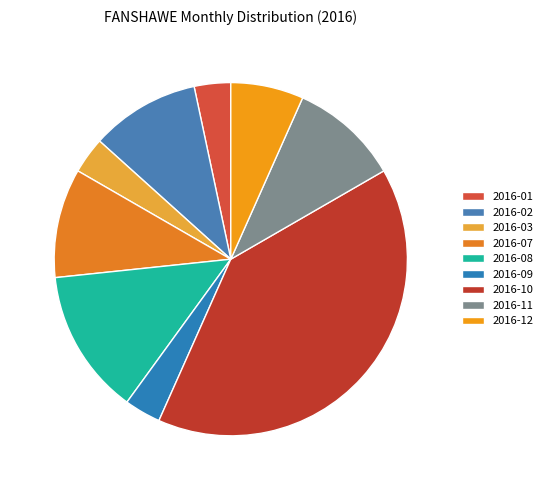

How much of the chart is everything except 2016-11?

90.0%